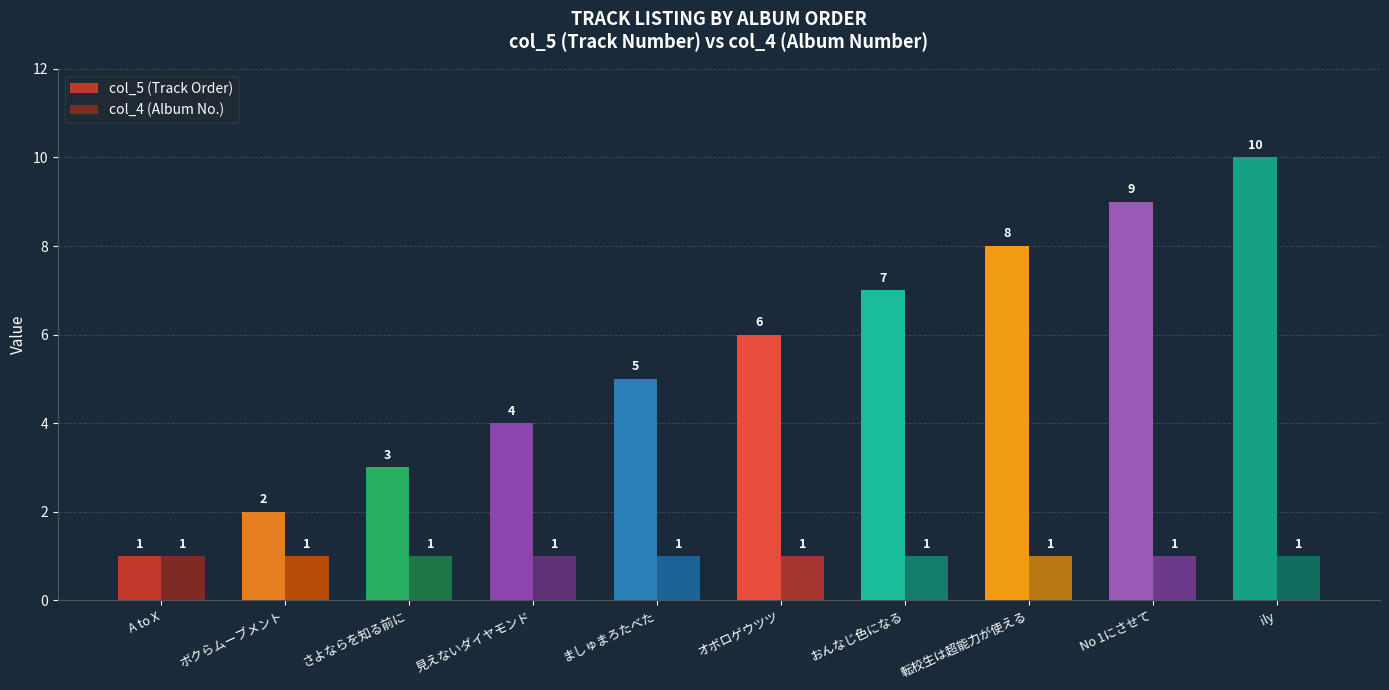

Which series has the widest spread of values?

col_5 (Track Order)